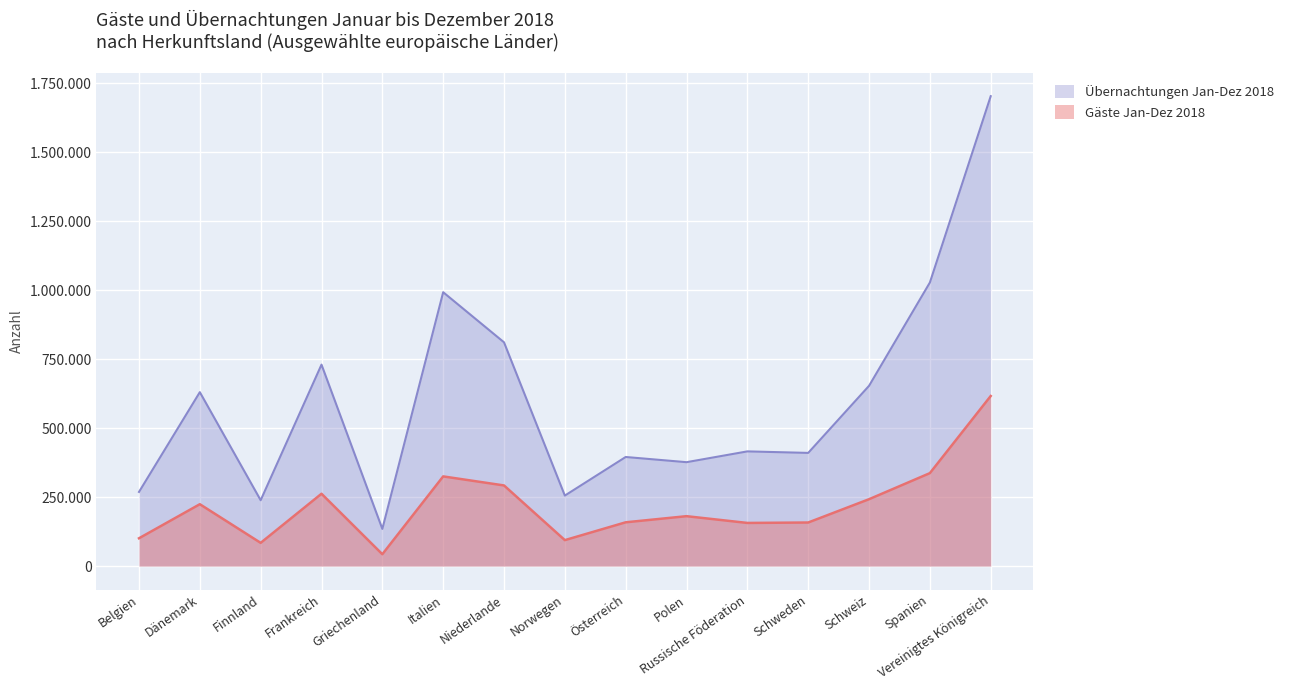

At which category is the sum across all series the highest?

Vereinigtes Königreich